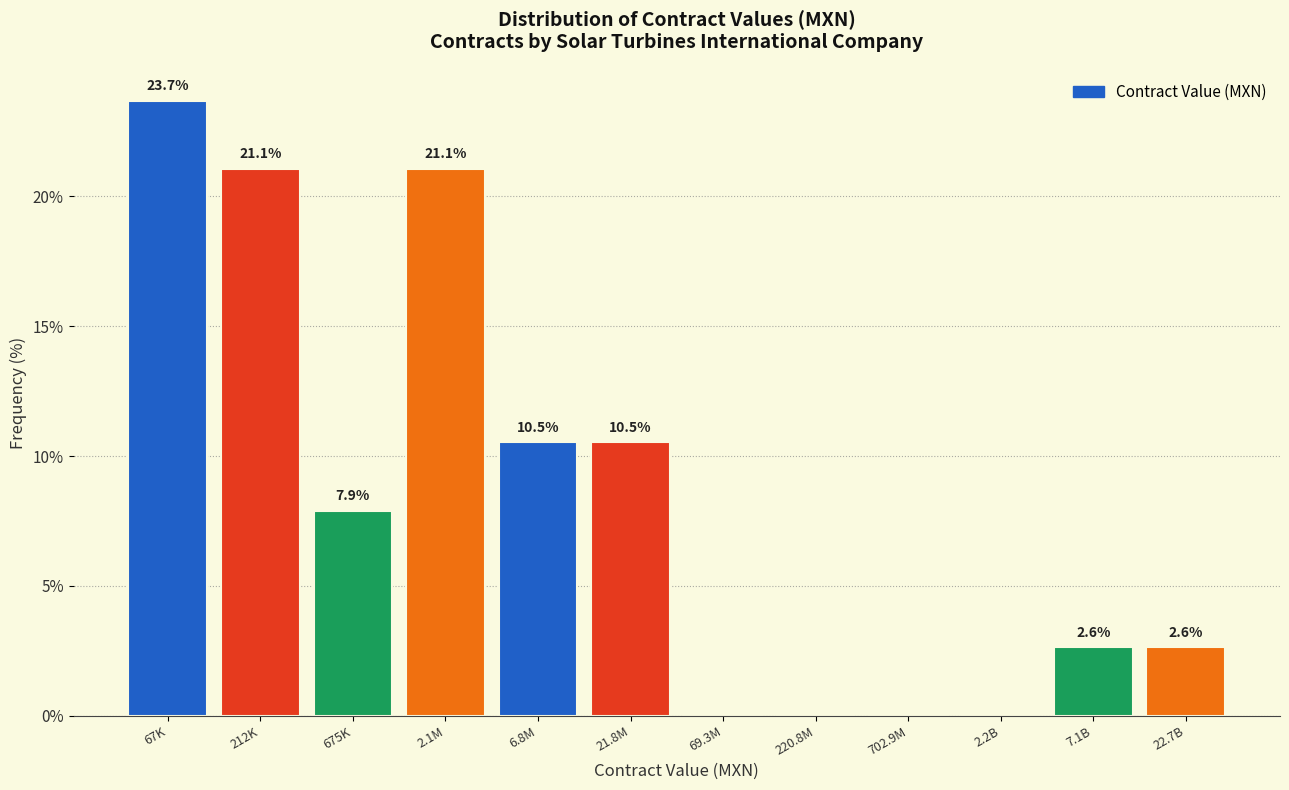

Reading right to left, transcribe all the data shown in this chart.

22.7B=2.6	7.1B=2.6	2.2B=0.0	702.9M=0.0	220.8M=0.0	69.3M=0.0	21.8M=10.5	6.8M=10.5	2.1M=21.1	675K=7.9	212K=21.1	67K=23.7